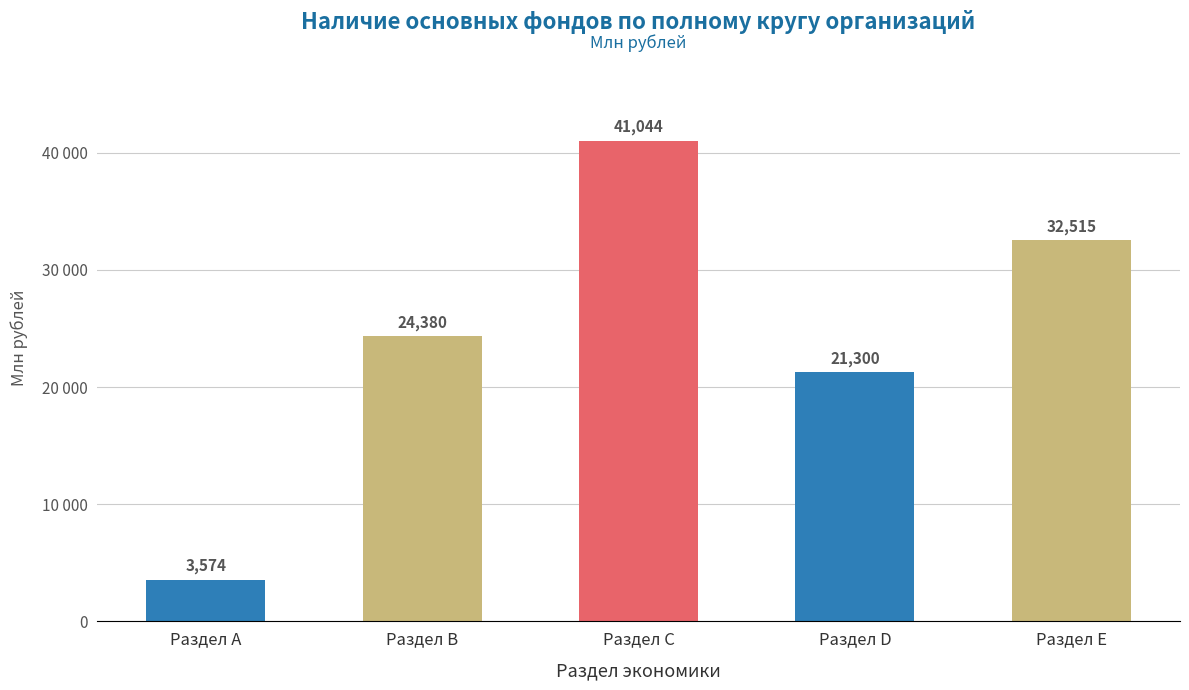

Are the bars horizontal?

No